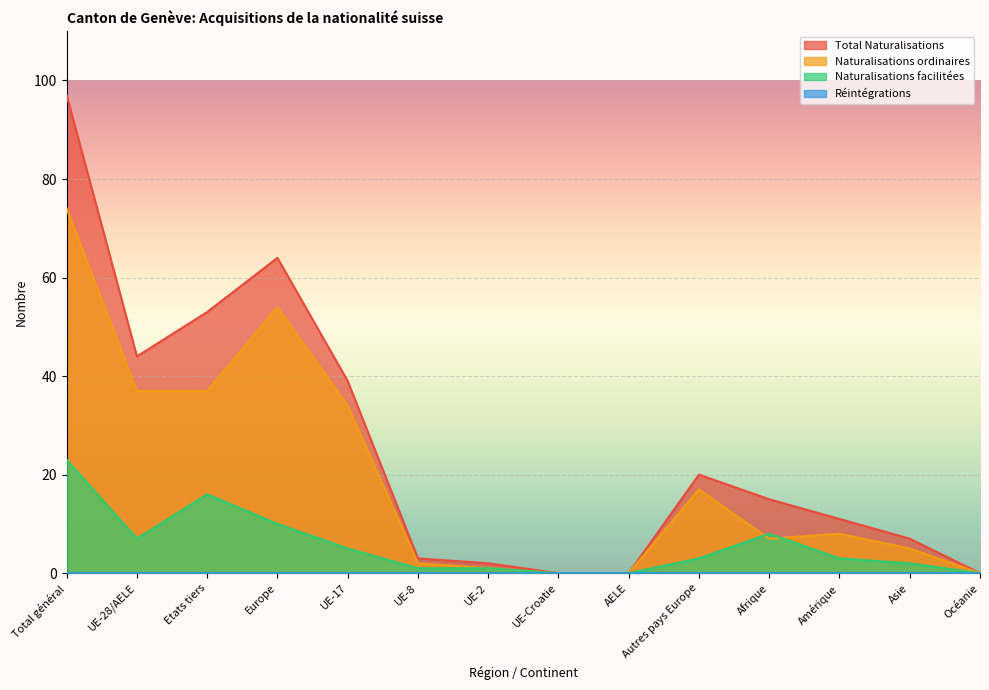

Is it true that Naturalisations ordinaires equals 11 at Amérique?

False